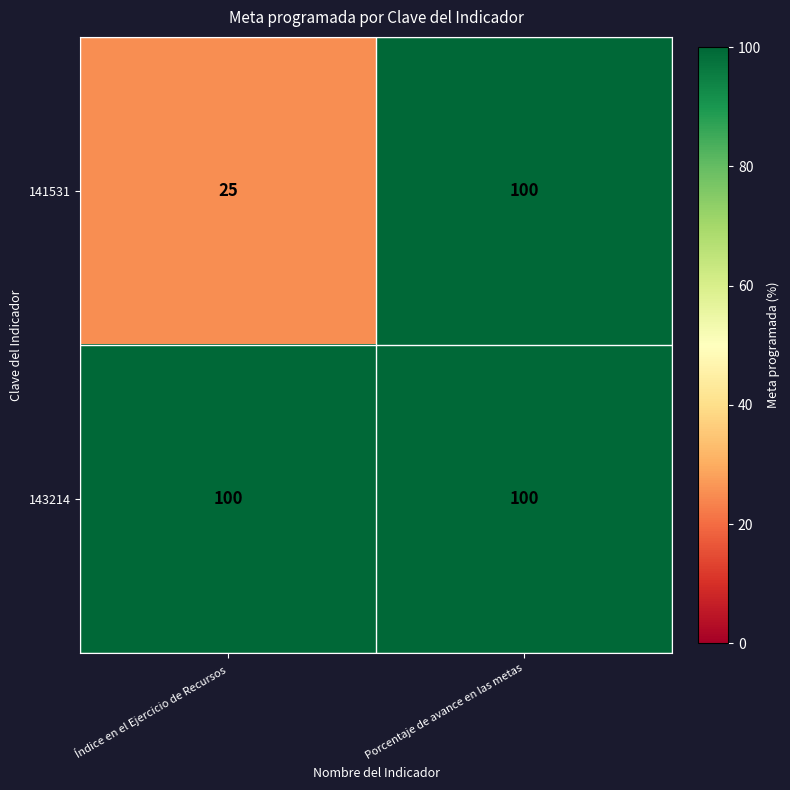

What is the difference between the 141531 values at Índice en el Ejercicio de Recursos and Porcentaje de avance en las metas?

75